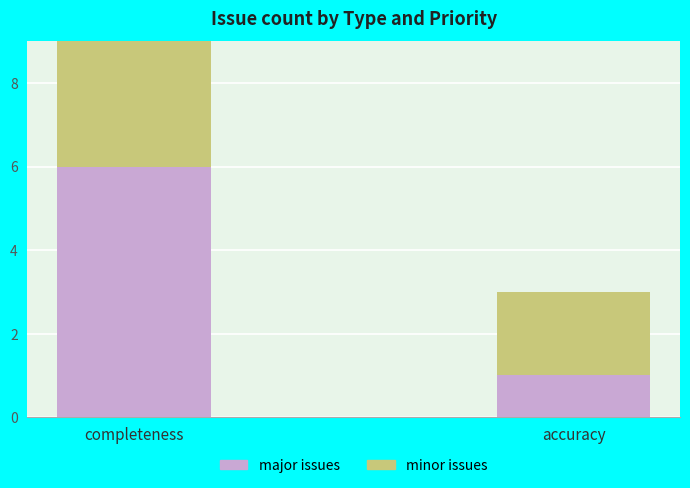

Which category has the lowest value in the major issues series?

accuracy